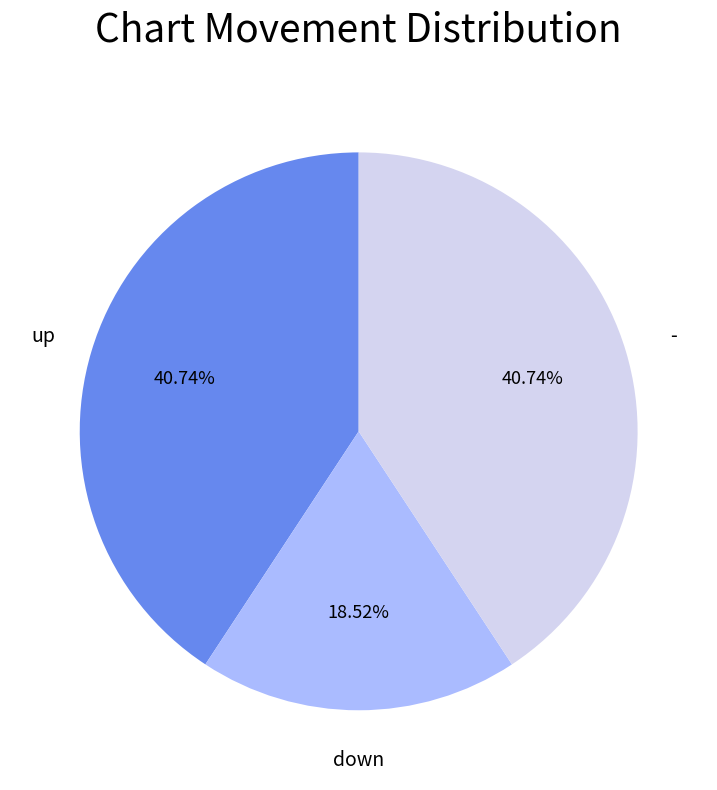

What is the ratio of the value at down to the value at -?

0.5